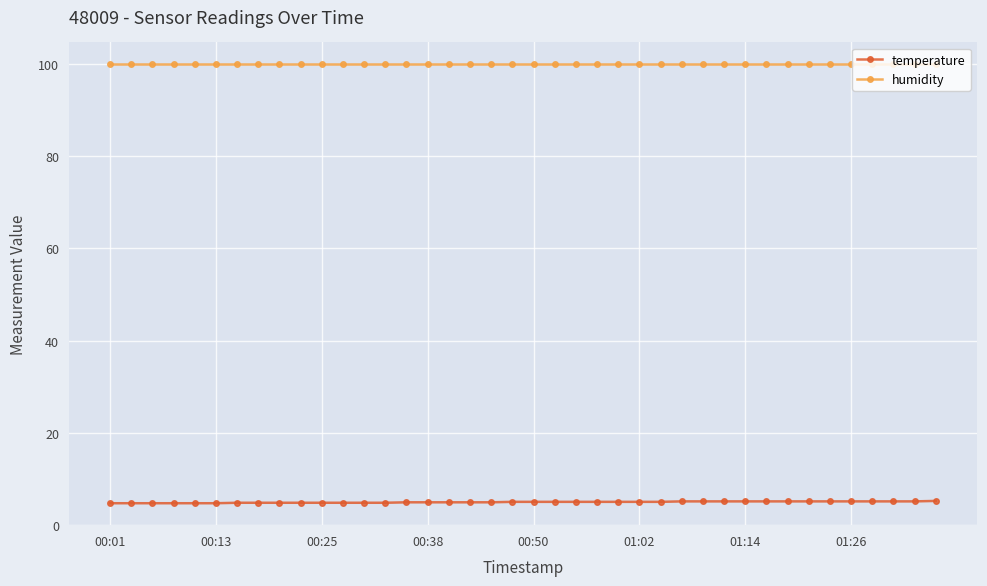

At how many categories does at least one series exceed 70?

40